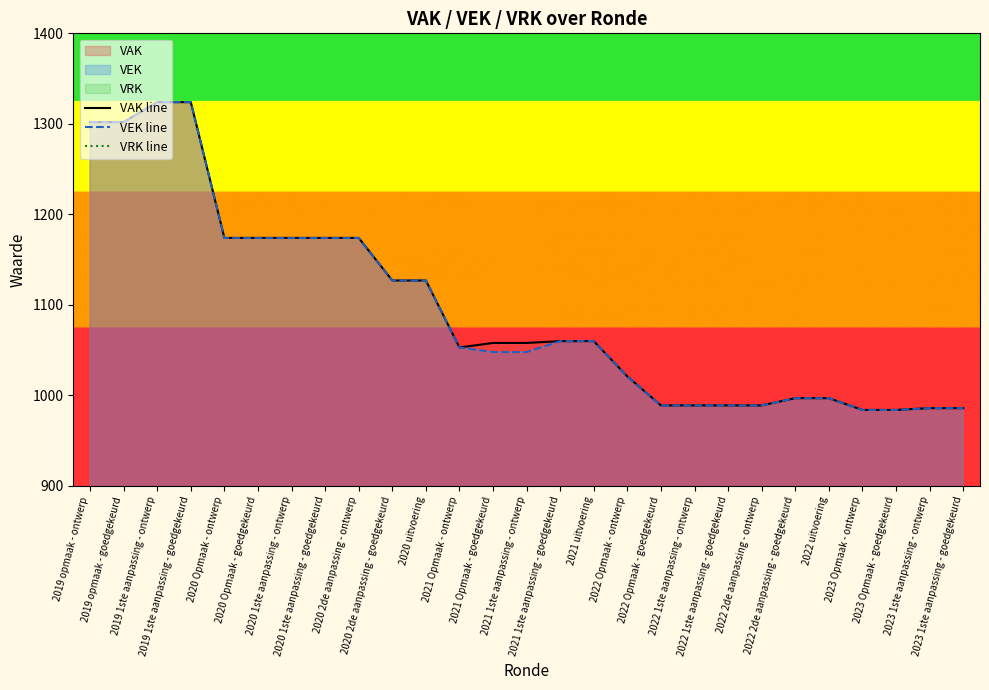

Reading right to left, what are all the values shown in this chart?

VAK line: 2023 1ste aanpassing - goedgekeurd=986	2023 1ste aanpassing - ontwerp=986	2023 Opmaak - goedgekeurd=984	2023 Opmaak - ontwerp=984	2022 uitvoering=997	2022 2de aanpassing - goedgekeurd=997	2022 2de aanpassing - ontwerp=989	2022 1ste aanpassing - goedgekeurd=989	2022 1ste aanpassing - ontwerp=989	2022 Opmaak - goedgekeurd=989	2022 Opmaak - ontwerp=1021	2021 uitvoering=1060	2021 1ste aanpassing - goedgekeurd=1060	2021 1ste aanpassing - ontwerp=1058	2021 Opmaak - goedgekeurd=1058	2021 Opmaak - ontwerp=1053	2020 uitvoering=1127	2020 2de aanpassing - goedgekeurd=1127	2020 2de aanpassing - ontwerp=1174	2020 1ste aanpassing - goedgekeurd=1174	2020 1ste aanpassing - ontwerp=1174	2020 Opmaak - goedgekeurd=1174	2020 Opmaak - ontwerp=1174	2019 1ste aanpassing - goedgekeurd=1324	2019 1ste aanpassing - ontwerp=1324	2019 opmaak - goedgekeurd=1302	2019 opmaak - ontwerp=1302
VEK line: 2023 1ste aanpassing - goedgekeurd=986	2023 1ste aanpassing - ontwerp=986	2023 Opmaak - goedgekeurd=984	2023 Opmaak - ontwerp=984	2022 uitvoering=997	2022 2de aanpassing - goedgekeurd=997	2022 2de aanpassing - ontwerp=989	2022 1ste aanpassing - goedgekeurd=989	2022 1ste aanpassing - ontwerp=989	2022 Opmaak - goedgekeurd=989	2022 Opmaak - ontwerp=1021	2021 uitvoering=1060	2021 1ste aanpassing - goedgekeurd=1060	2021 1ste aanpassing - ontwerp=1048	2021 Opmaak - goedgekeurd=1048	2021 Opmaak - ontwerp=1053	2020 uitvoering=1127	2020 2de aanpassing - goedgekeurd=1127	2020 2de aanpassing - ontwerp=1174	2020 1ste aanpassing - goedgekeurd=1174	2020 1ste aanpassing - ontwerp=1174	2020 Opmaak - goedgekeurd=1174	2020 Opmaak - ontwerp=1174	2019 1ste aanpassing - goedgekeurd=1324	2019 1ste aanpassing - ontwerp=1324	2019 opmaak - goedgekeurd=1302	2019 opmaak - ontwerp=1302
VRK line: 2023 1ste aanpassing - goedgekeurd=0	2023 1ste aanpassing - ontwerp=0	2023 Opmaak - goedgekeurd=0	2023 Opmaak - ontwerp=0	2022 uitvoering=0	2022 2de aanpassing - goedgekeurd=0	2022 2de aanpassing - ontwerp=0	2022 1ste aanpassing - goedgekeurd=0	2022 1ste aanpassing - ontwerp=0	2022 Opmaak - goedgekeurd=0	2022 Opmaak - ontwerp=0	2021 uitvoering=0	2021 1ste aanpassing - goedgekeurd=0	2021 1ste aanpassing - ontwerp=0	2021 Opmaak - goedgekeurd=0	2021 Opmaak - ontwerp=0	2020 uitvoering=0	2020 2de aanpassing - goedgekeurd=0	2020 2de aanpassing - ontwerp=0	2020 1ste aanpassing - goedgekeurd=0	2020 1ste aanpassing - ontwerp=0	2020 Opmaak - goedgekeurd=0	2020 Opmaak - ontwerp=0	2019 1ste aanpassing - goedgekeurd=0	2019 1ste aanpassing - ontwerp=0	2019 opmaak - goedgekeurd=0	2019 opmaak - ontwerp=0